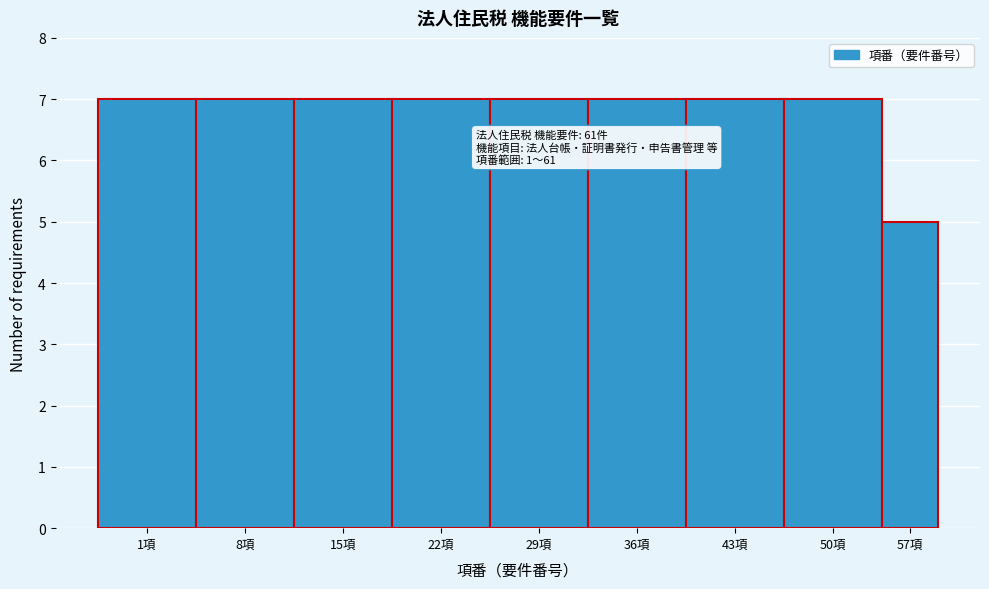

Reading right to left, list all the values displayed in this chart.

57項=5	50項=7	43項=7	36項=7	29項=7	22項=7	15項=7	8項=7	1項=7